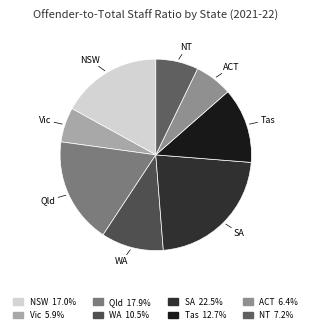

True or false: Qld accounts for 18% of the total.

True